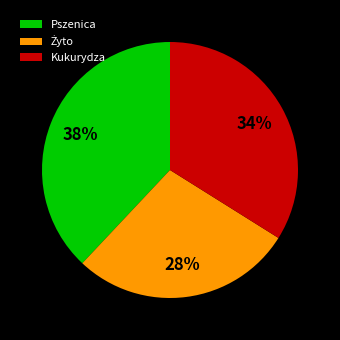

Is it true that Kukurydza is 25% of the pie?

False